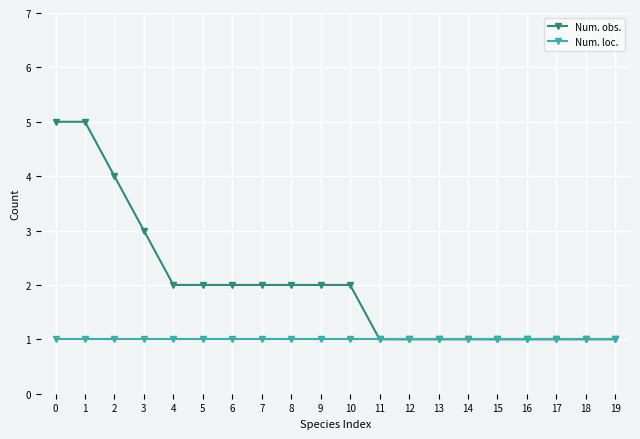

List the series in order of their peak value, highest first.

Num. obs., Num. loc.